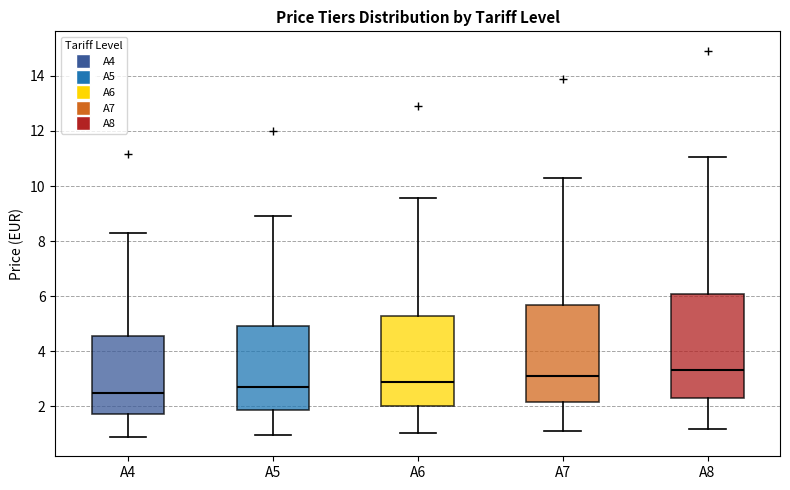

Which box's median line is the highest?

A8